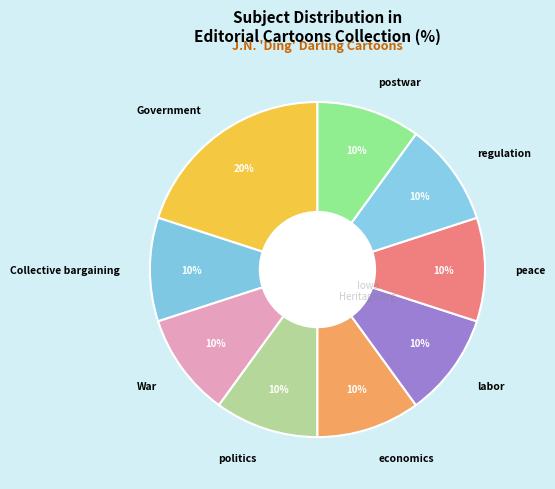

How many slices are in this pie chart?

9